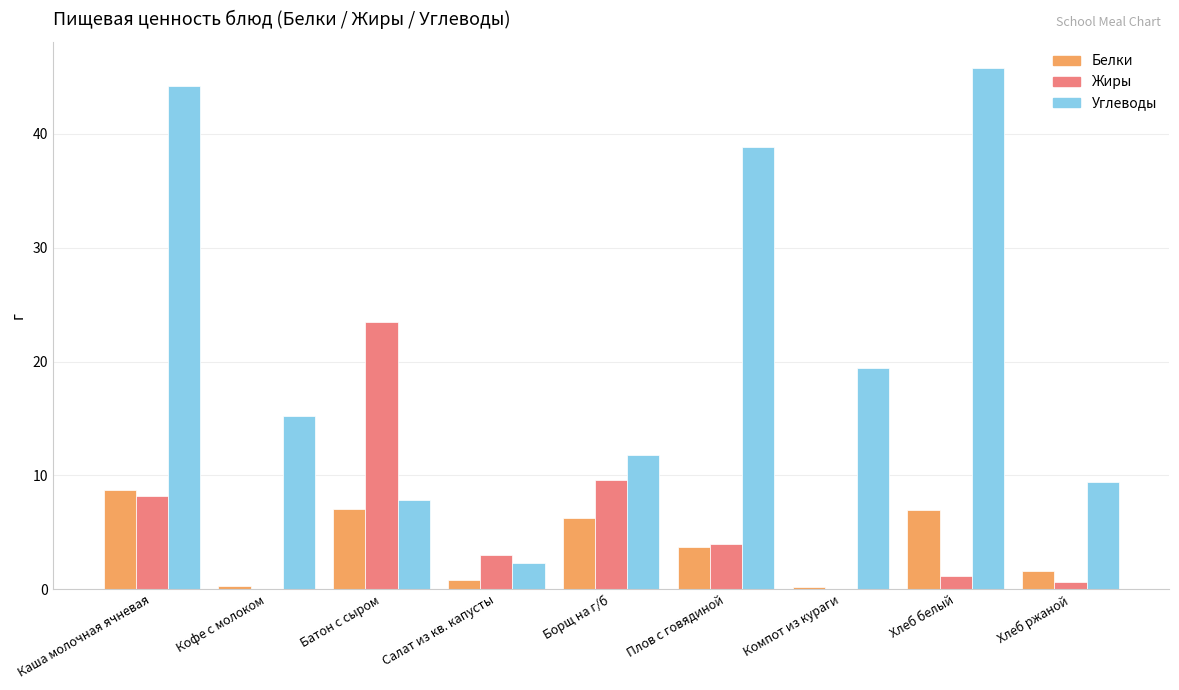

Which series changed the most between Салат из кв. капусты and Хлеб белый?

Углеводы